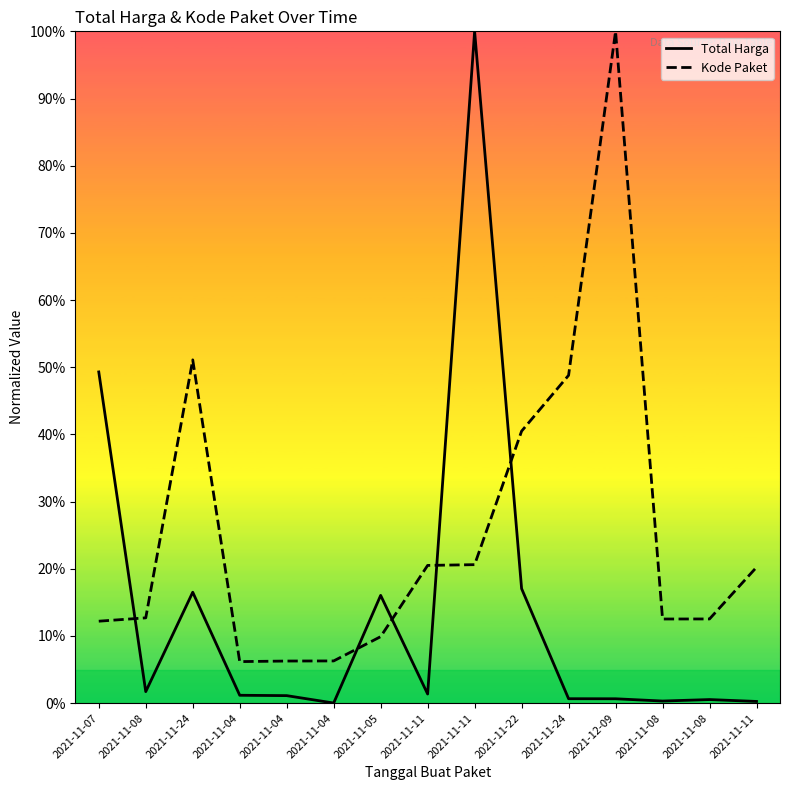

What is the difference between the second highest and second lowest values in the Total Harga series?

49.0